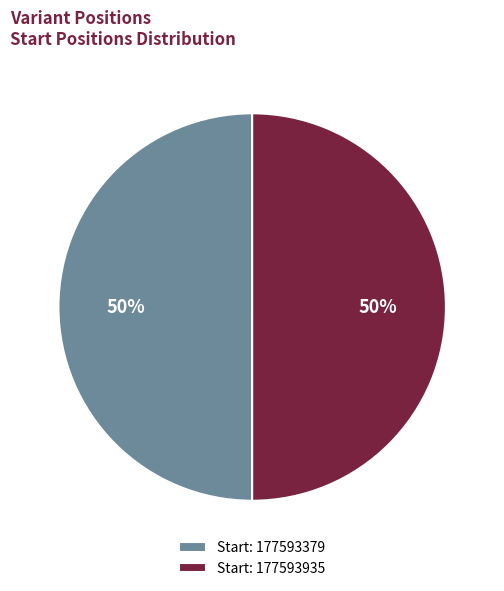

Approximately how many times larger is the value at Start: 177593379 compared to Start: 177593935?

1.0